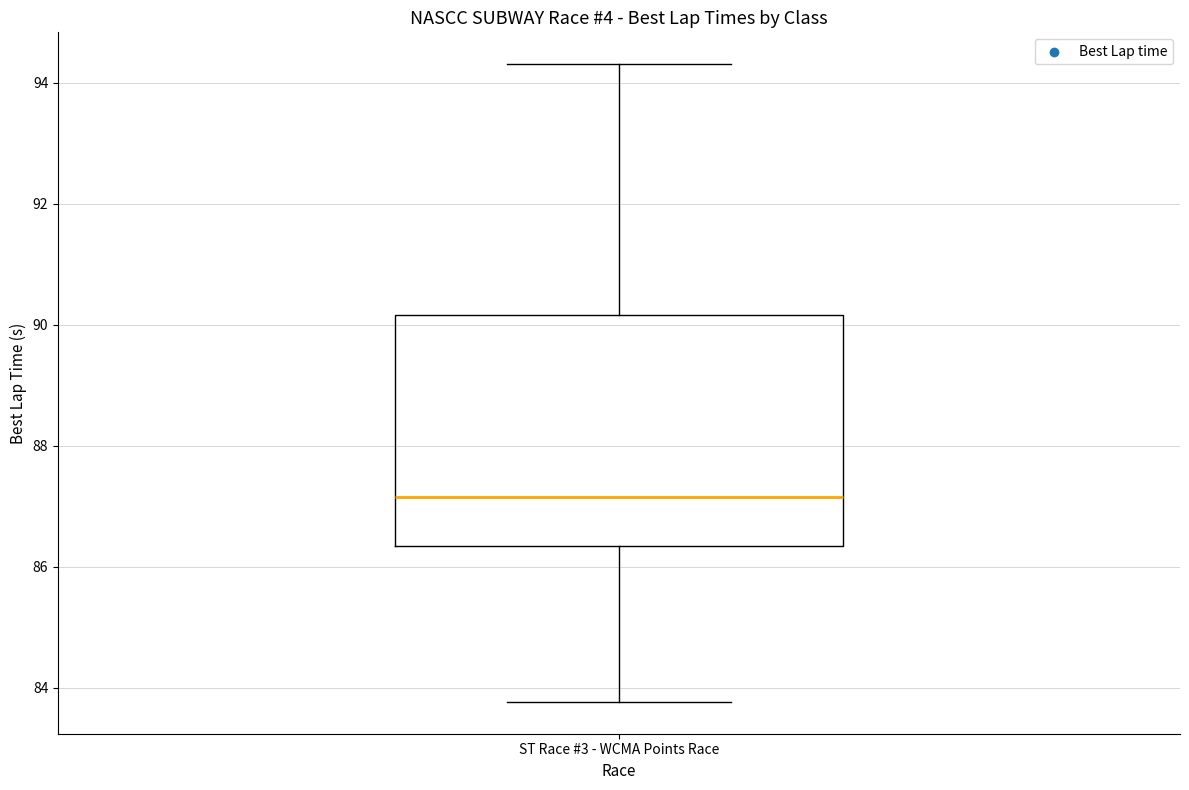

Transcribe this box plot: give where the median line is, the range the box spans, and where the two whiskers end, as read against the y-axis. The values are not printed on the chart, so give them approximately, as read against the axis.

median 87.2, box 86.4 to 90.2, whiskers 83.8 to 94.4